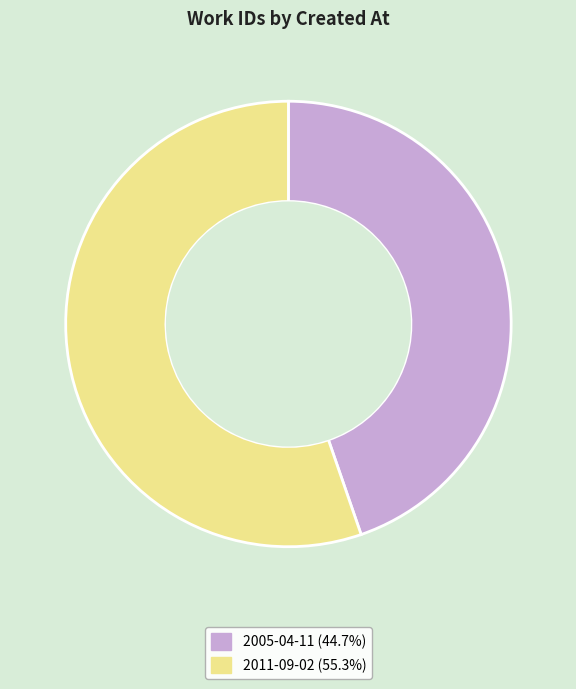

What is the ratio of the value at 2011-09-02 (55.3%) to the value at 2005-04-11 (44.7%)?

1.2